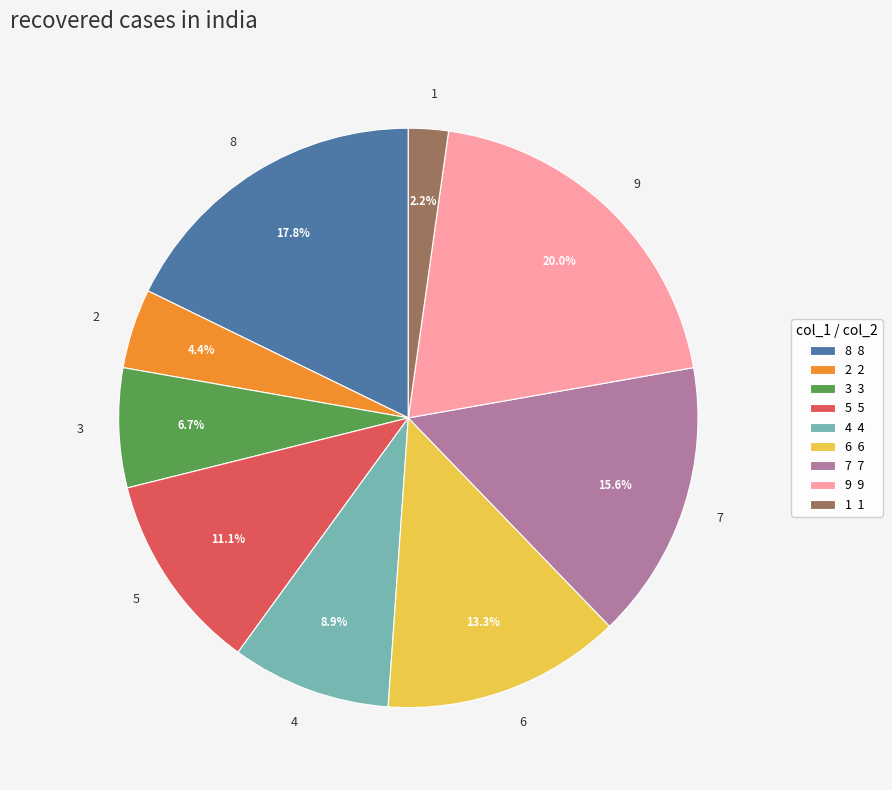

The 9 slice represents 33% of the pie. True or false?

False